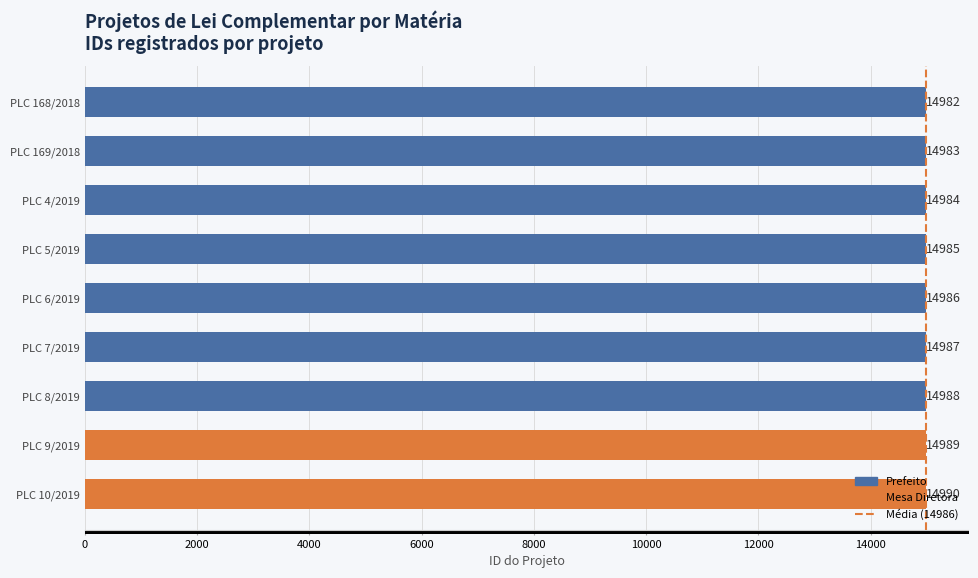

Rank the categories by value from highest to lowest.

PLC 10/2019, PLC 9/2019, PLC 8/2019, PLC 7/2019, PLC 6/2019, PLC 5/2019, PLC 4/2019, PLC 169/2018, PLC 168/2018